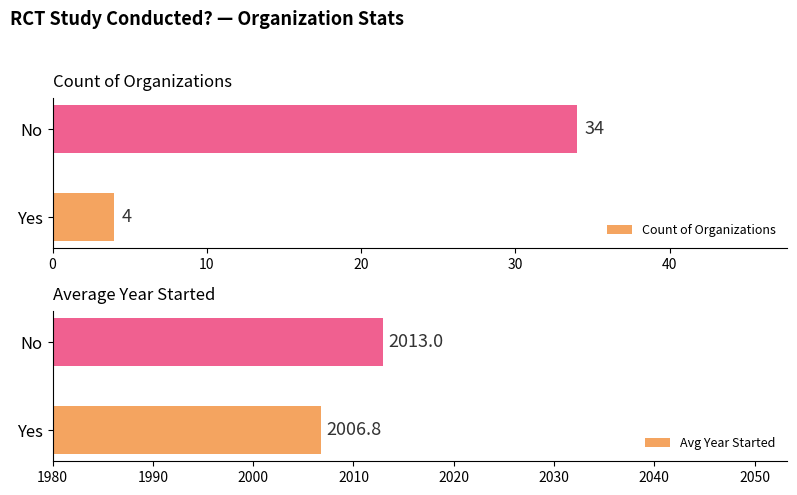

What is the difference between the maximum and minimum values in the Count of Organizations series?

30